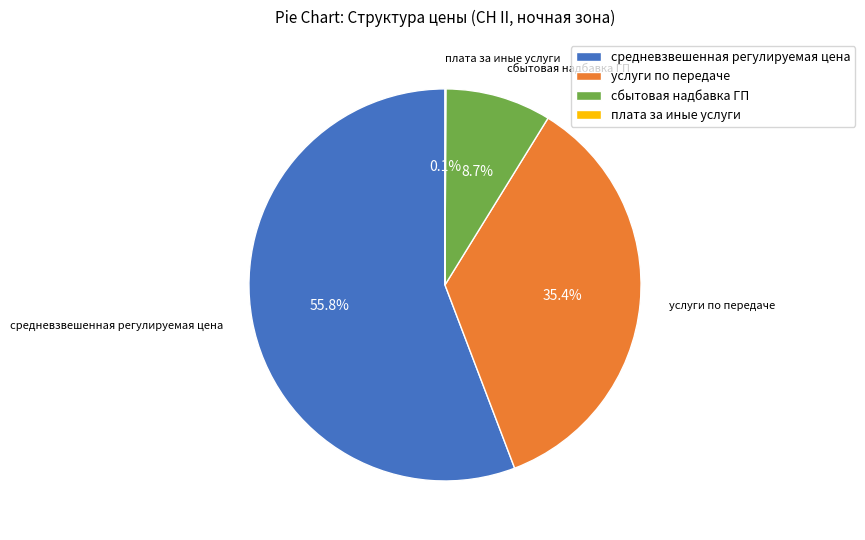

What is the largest slice in the pie chart?

средневзвешенная регулируемая цена